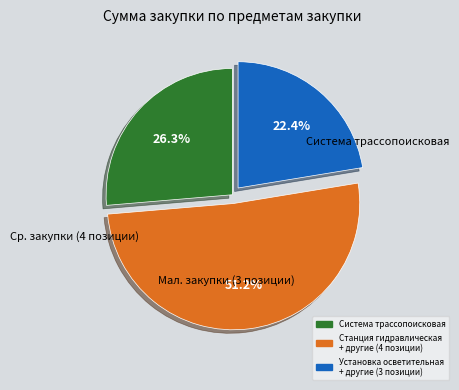

Does any single category account for the majority?

Yes